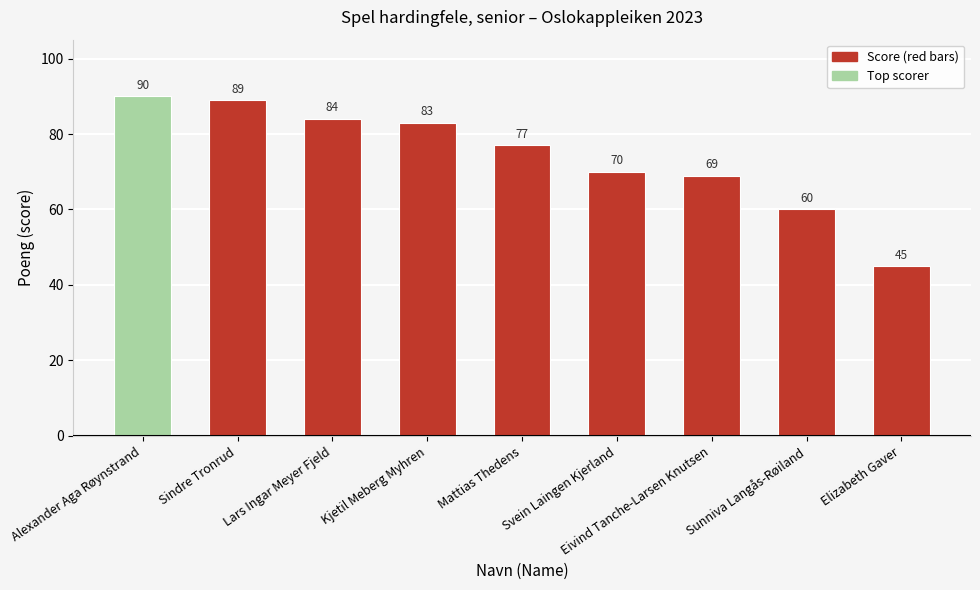

What is the ratio of the value at Alexander Aga Røynstrand to the value at Sindre Tronrud?

1.0